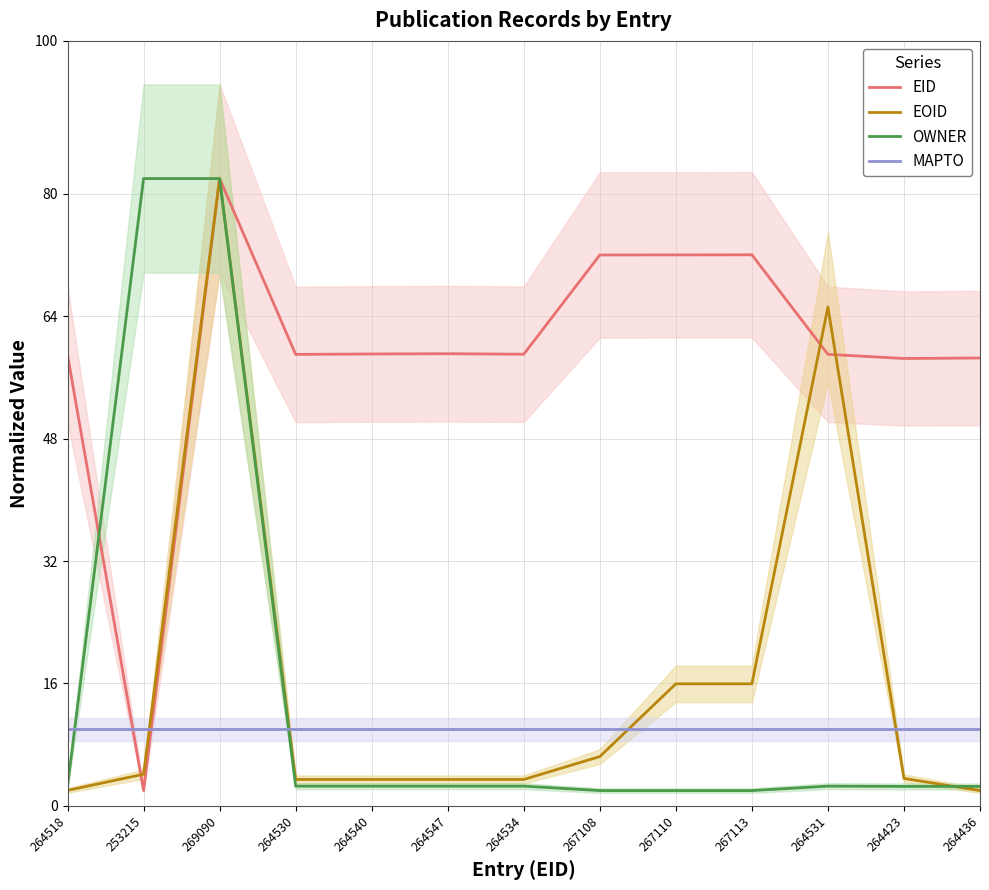

Where is the first local minimum for EOID?

264530